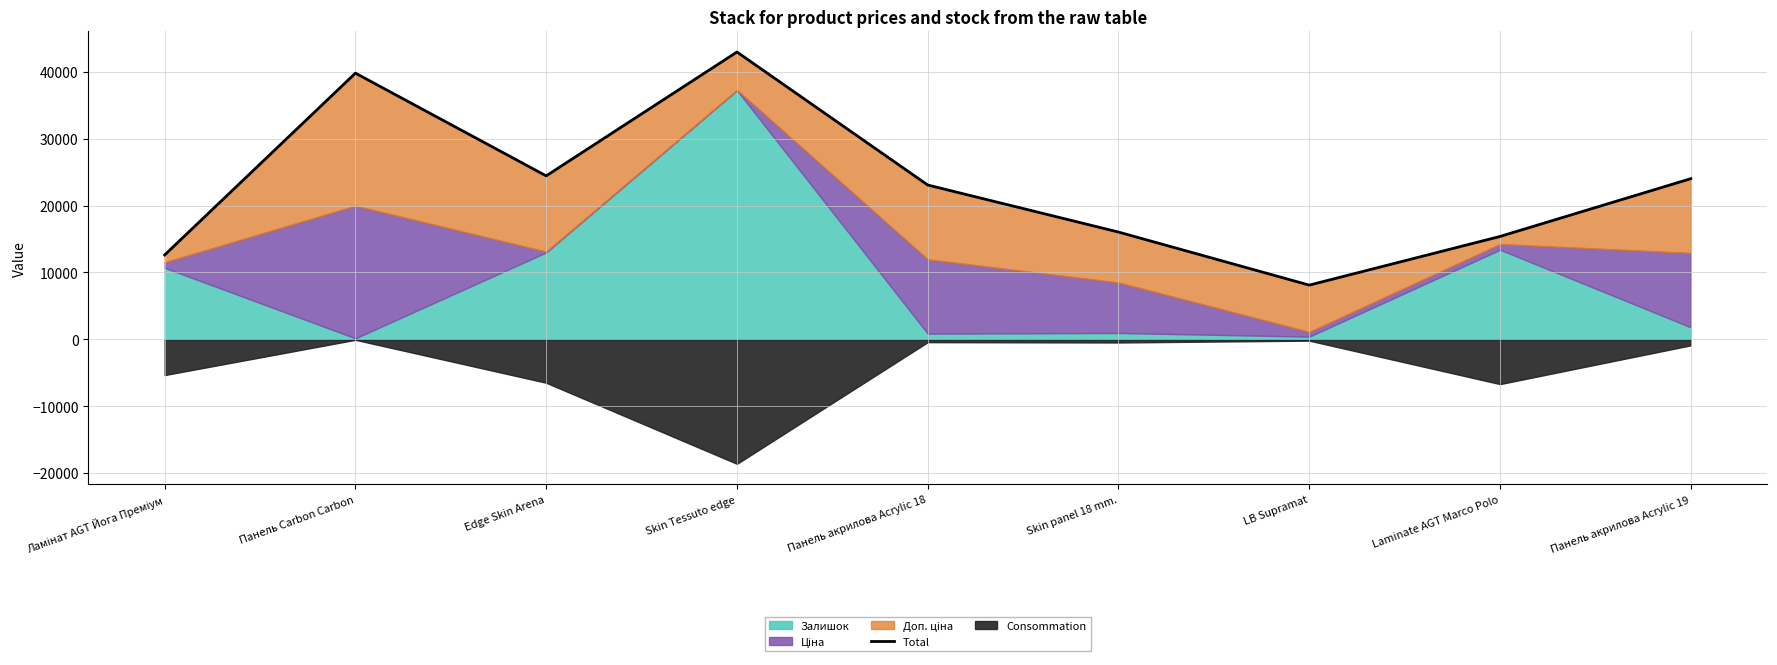

What is the change in value from LB Supramat to Laminate AGT Marco Polo?

+7280.1